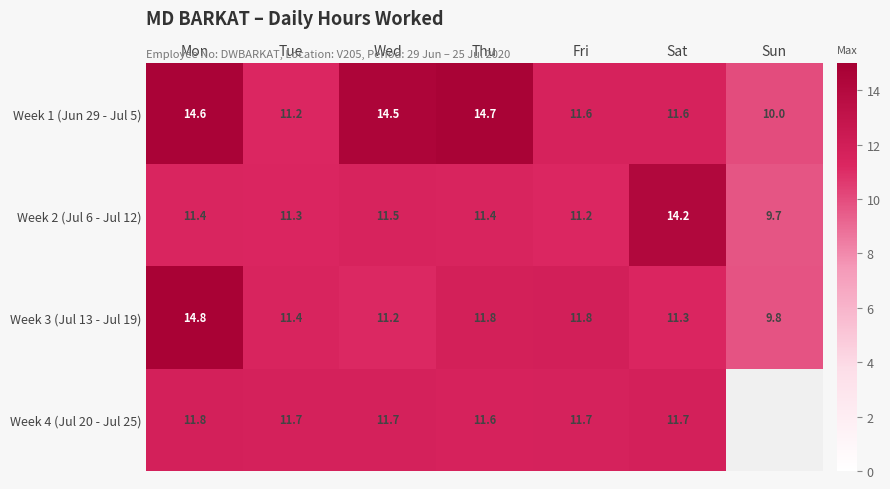

How many values in the Week 2 (Jul 6 - Jul 12) series are below 11?

1